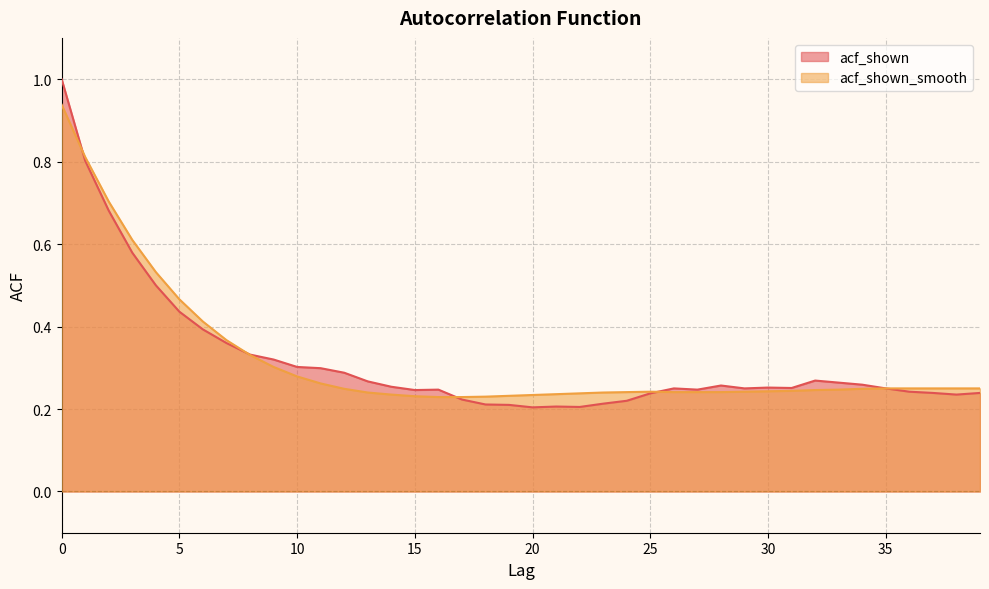

Reading left to right, extract all data points from this chart.

acf_shown: 0=1.0	1=0.8	2=0.7	3=0.6	4=0.5	5=0.4	6=0.4	7=0.4	8=0.3	9=0.3	10=0.3	11=0.3	12=0.3	13=0.3	14=0.3	15=0.2	16=0.2	17=0.2	18=0.2	19=0.2	20=0.2	21=0.2	22=0.2	23=0.2	24=0.2	25=0.2	26=0.2	27=0.2	28=0.3	29=0.2	30=0.3	31=0.3	32=0.3	33=0.3	34=0.3	35=0.2	36=0.2	37=0.2	38=0.2	39=0.2
acf_shown_smooth: 0=0.9	1=0.8	2=0.7	3=0.6	4=0.5	5=0.5	6=0.4	7=0.4	8=0.3	9=0.3	10=0.3	11=0.3	12=0.2	13=0.2	14=0.2	15=0.2	16=0.2	17=0.2	18=0.2	19=0.2	20=0.2	21=0.2	22=0.2	23=0.2	24=0.2	25=0.2	26=0.2	27=0.2	28=0.2	29=0.2	30=0.2	31=0.2	32=0.2	33=0.2	34=0.2	35=0.2	36=0.2	37=0.2	38=0.2	39=0.2